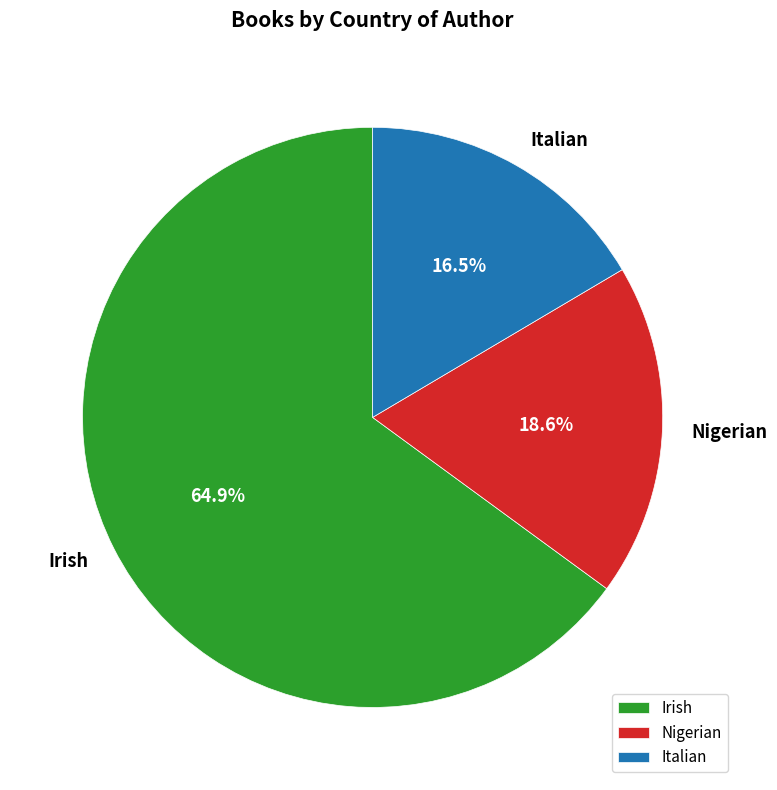

Does Irish represent more than half of the total?

Yes